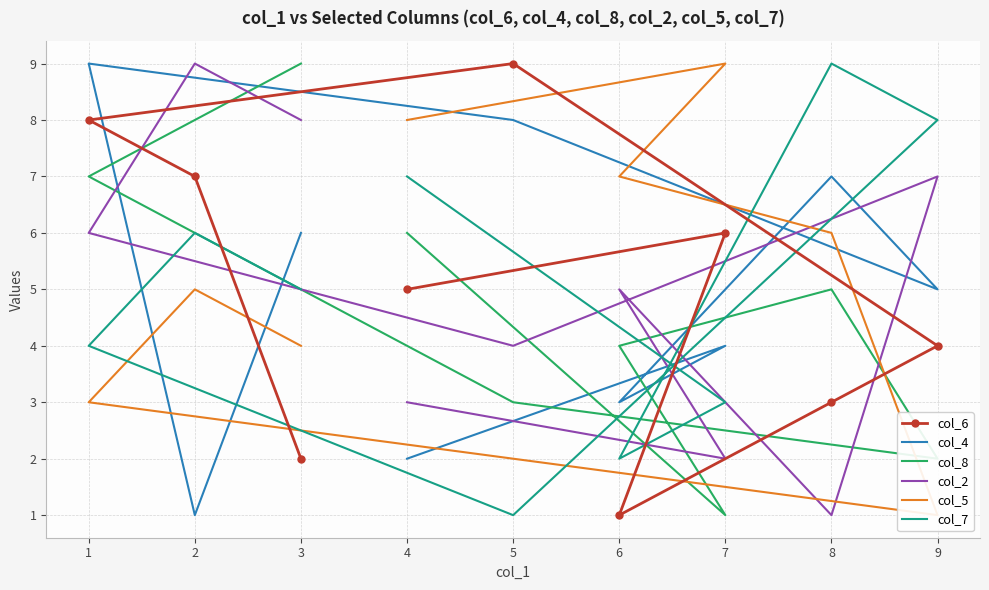

List the labels in order of col_5 value, smallest first.

9, 5, 1, 3, 2, 8, 6, 4, 7